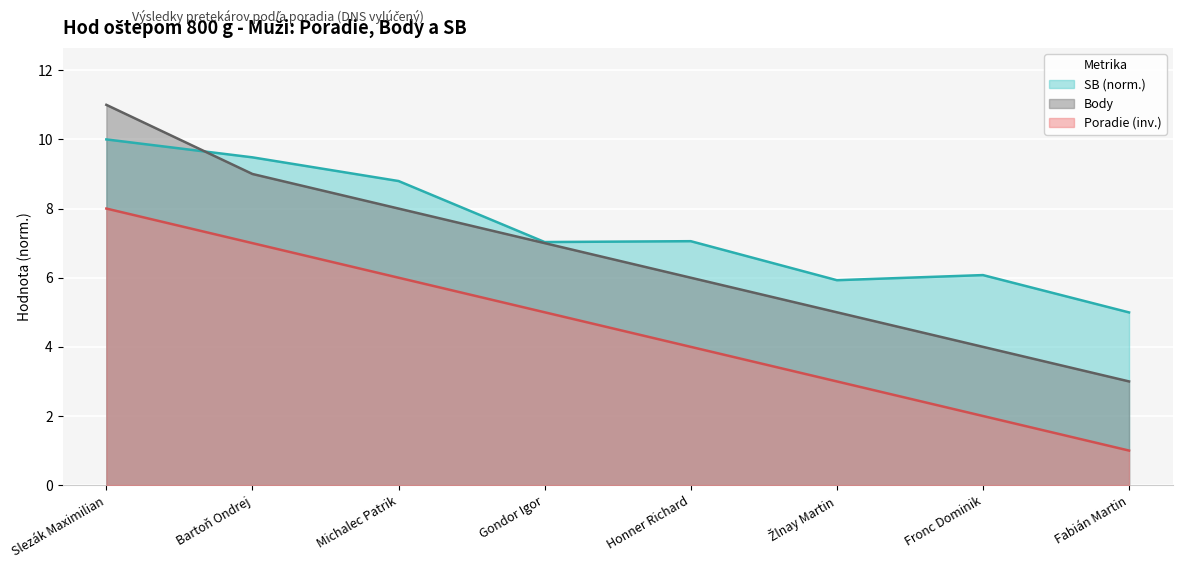

What is the difference between the SB values at Gondor Igor and Fronc Dominik?

1.0